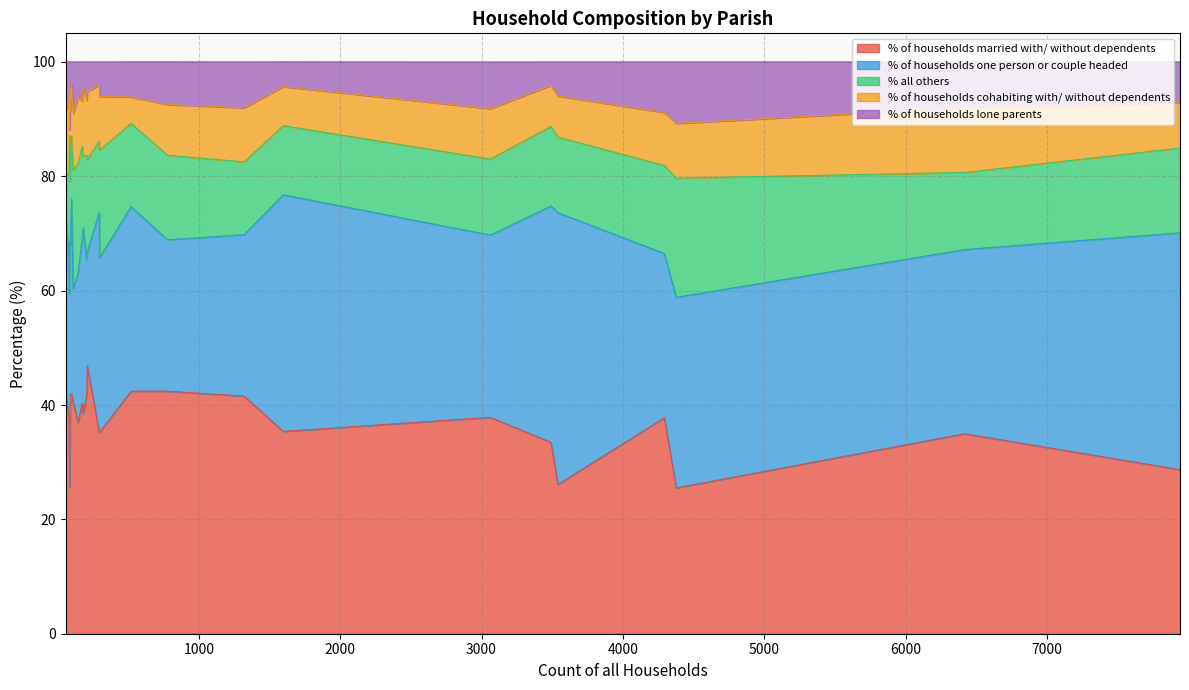

What is the lowest value of the % of households married with/ without dependents series?

25.5